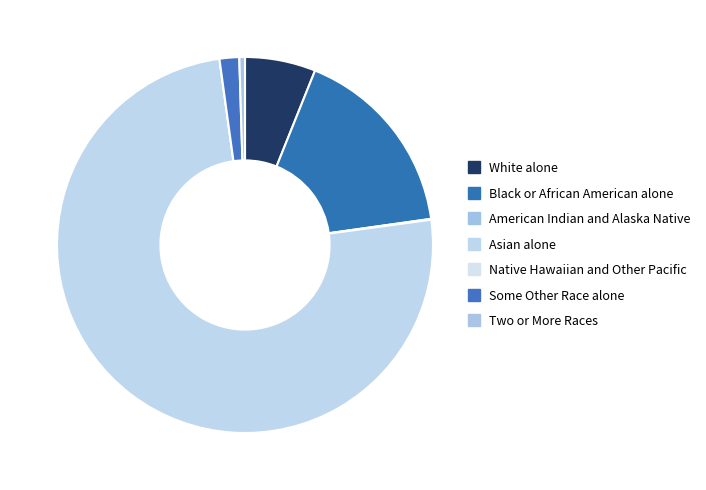

True or false: White alone accounts for 1% of the total.

False